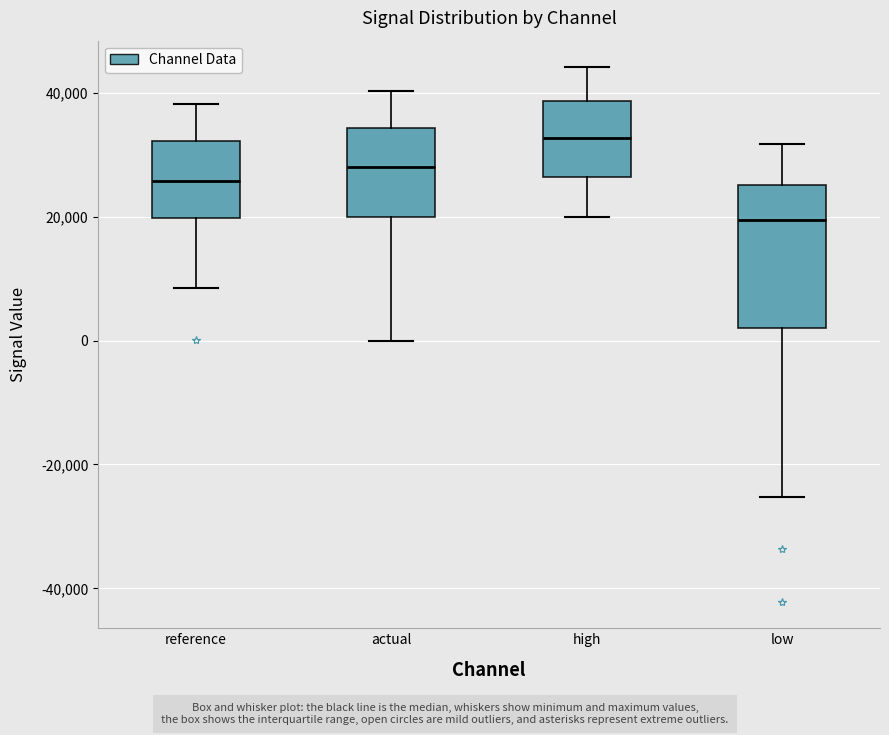

Which box's median line is the highest?

high